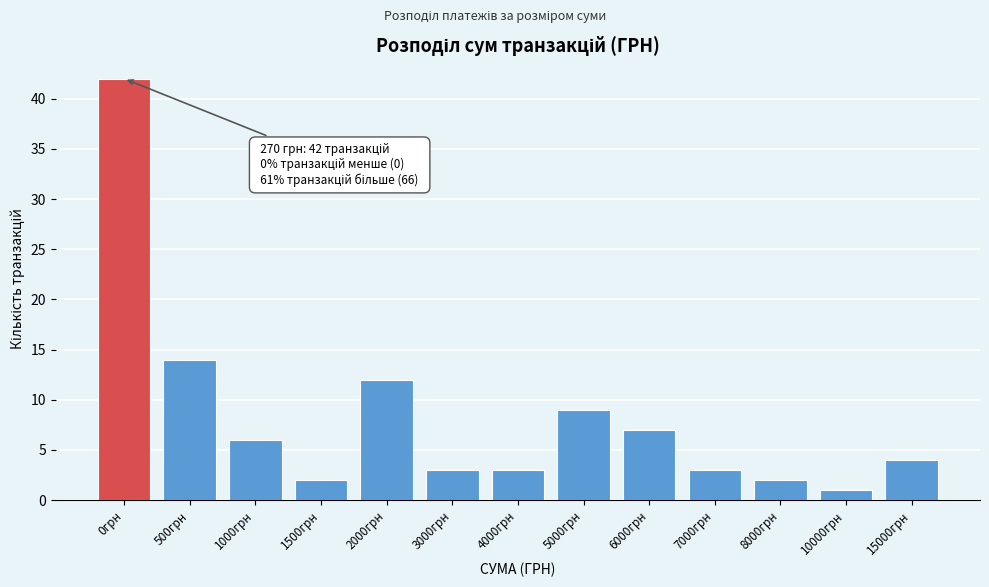

Reading left to right, transcribe all the data shown in this chart.

0грн=42	500грн=14	1000грн=6	1500грн=2	2000грн=12	3000грн=3	4000грн=3	5000грн=9	6000грн=7	7000грн=3	8000грн=2	10000грн=1	15000грн=4